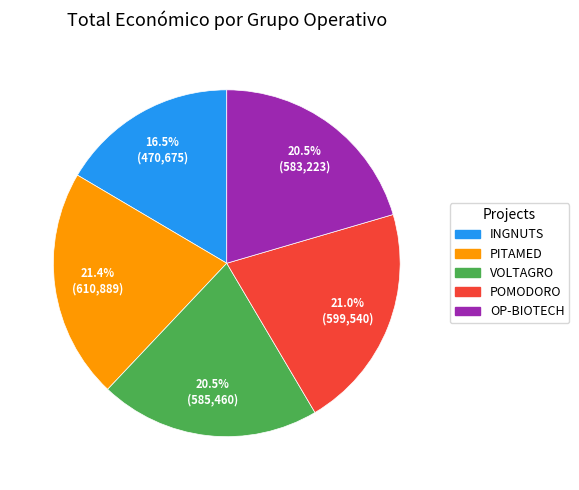

To the nearest percent, what is the difference between the VOLTAGRO and PITAMED slice percentages?

1%